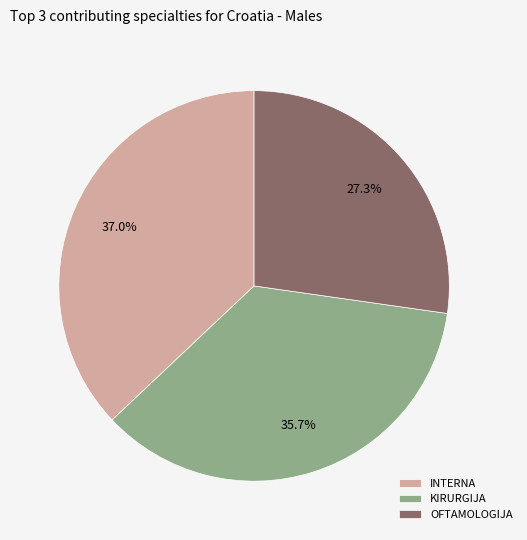

Is there any slice that represents more than half of the pie?

No